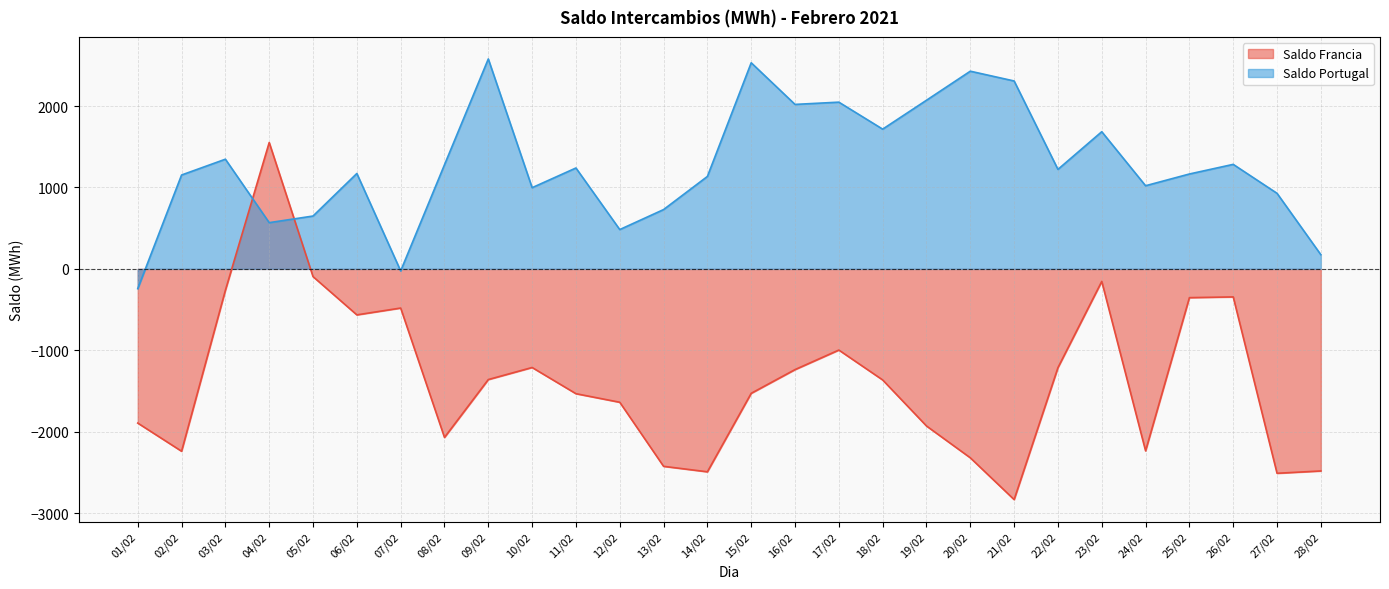

Which series has the largest total across all categories?

Saldo Portugal